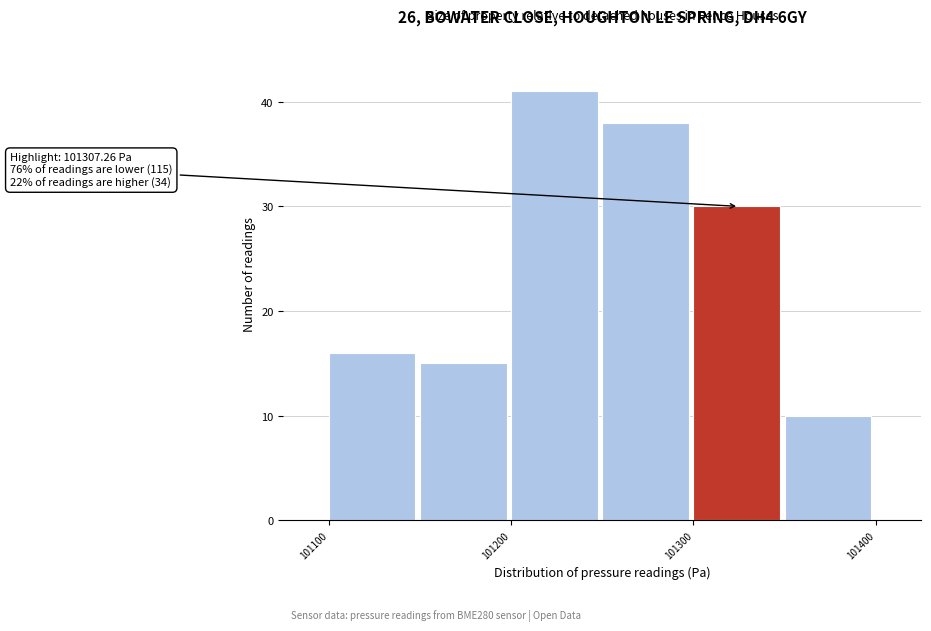

Over which range of the x-axis is the bar tallest?

101200 to 101250